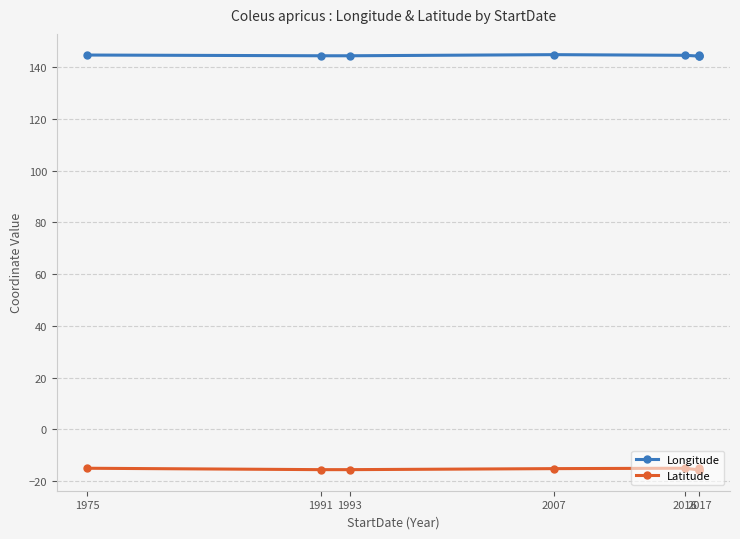

Which series has the largest total across all categories?

Longitude